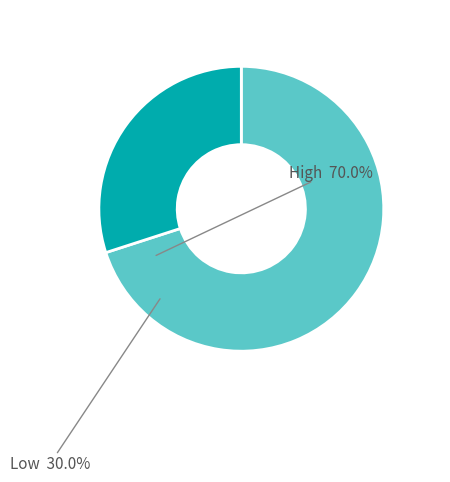

How many slices are in this pie chart?

2